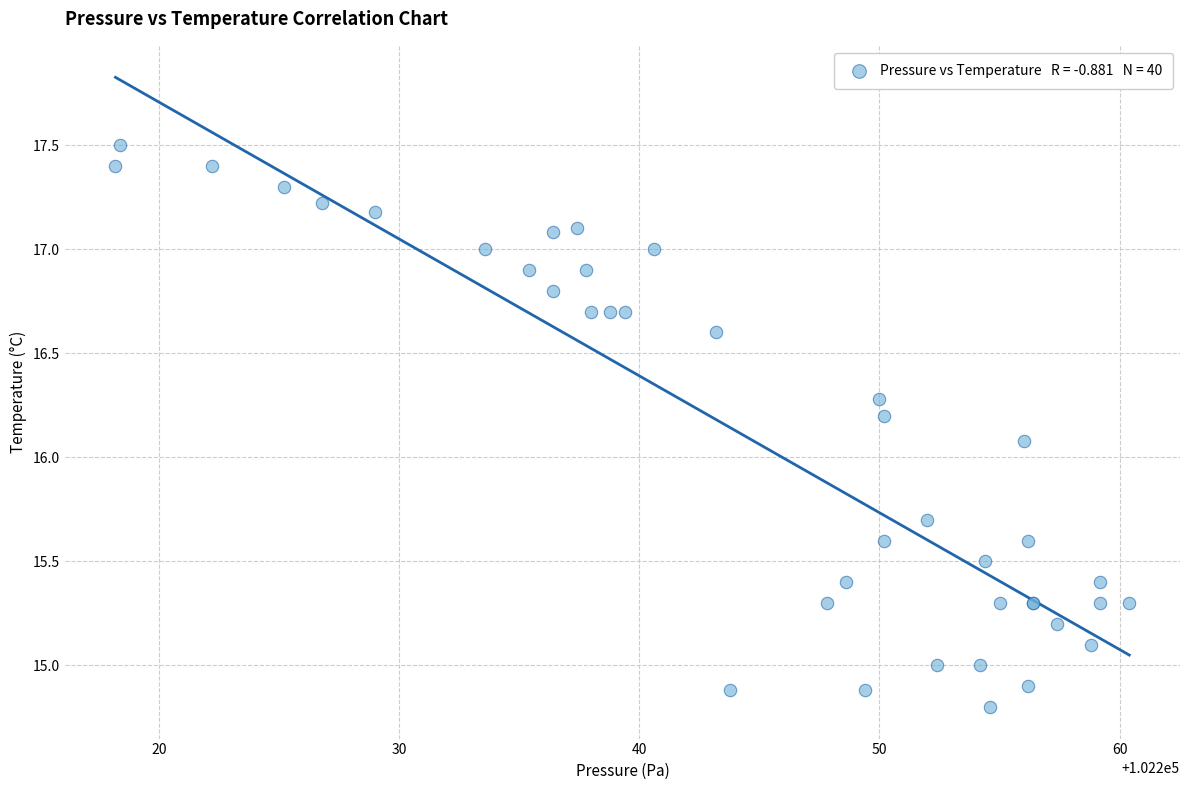

What Y value in the scatter plot is closest to 16?

16.1